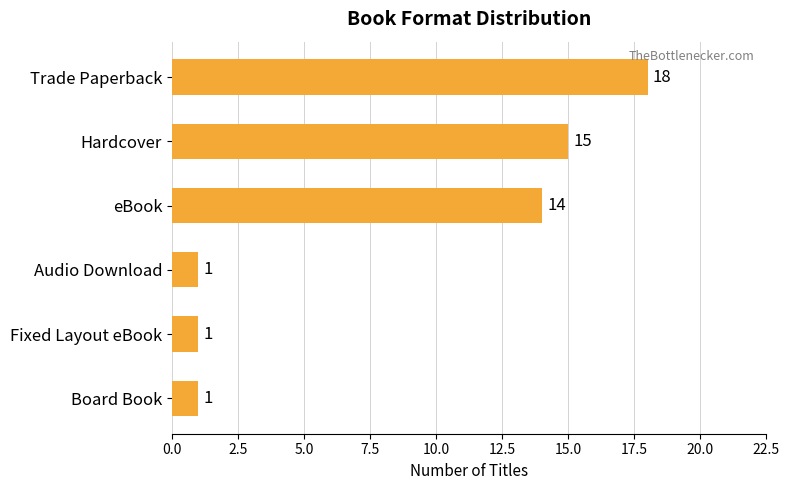

Does the chart contain any negative values?

No